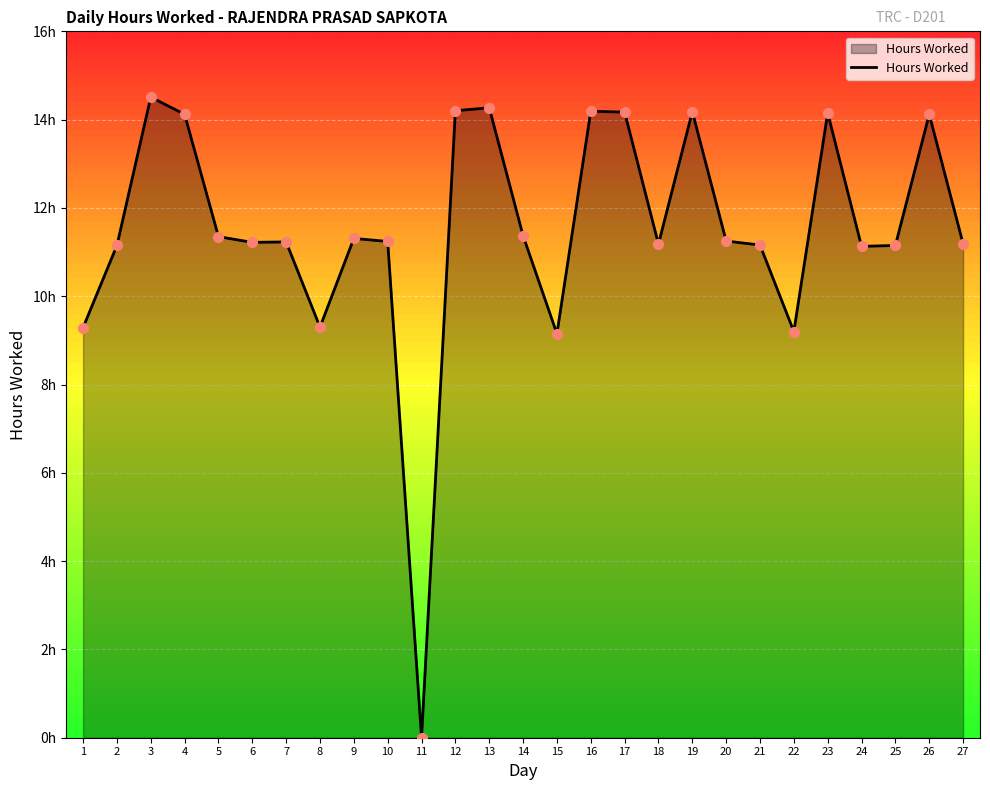

Between 12 and 24, which is larger?

12